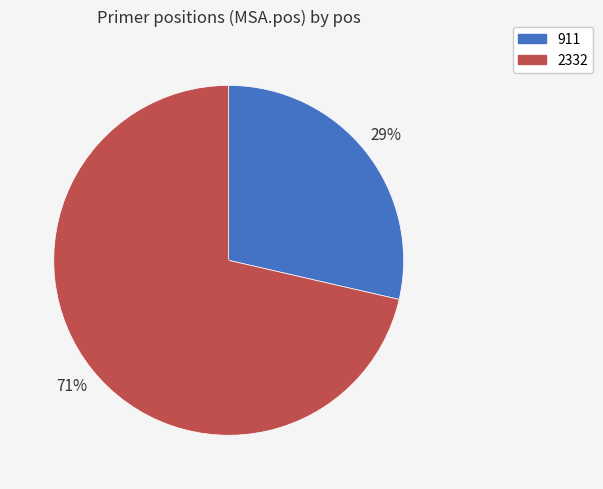

To the nearest percent, what is the combined percentage of 911 and 2332?

100%